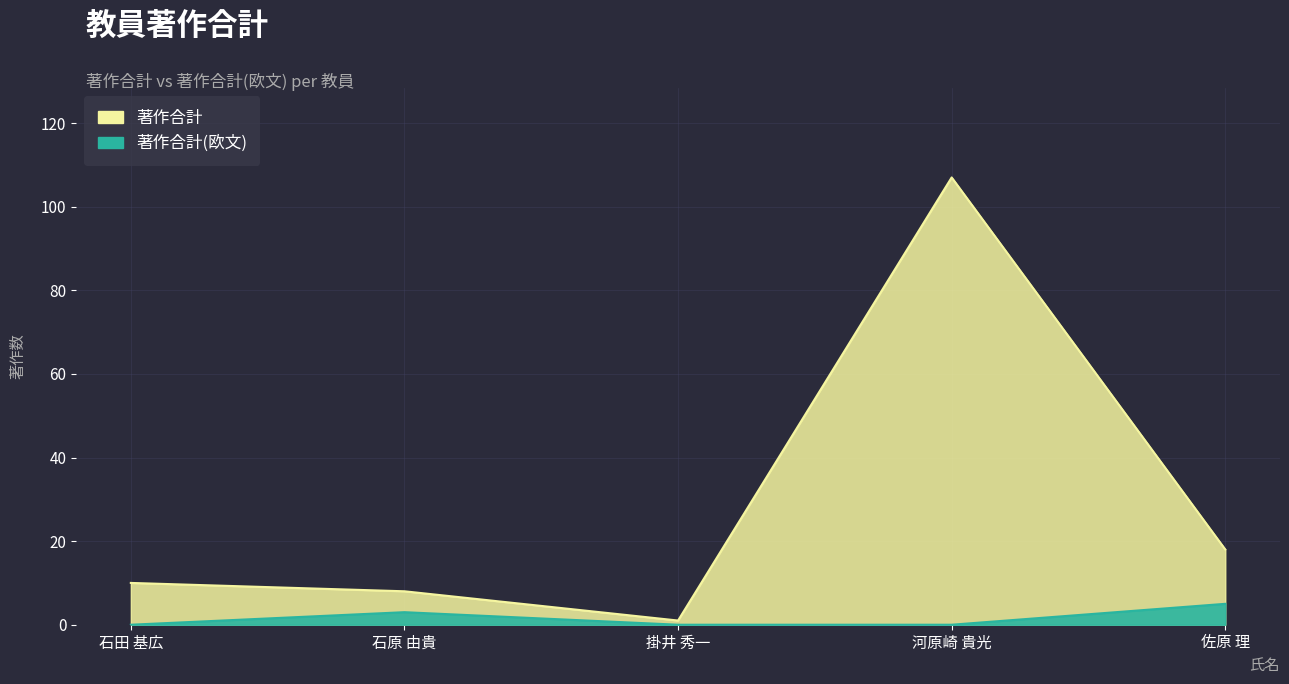

Reading left to right, extract all data points from this chart.

著作合計: 10	8	1	107	18
著作合計(欧文): 0	3	0	0	5